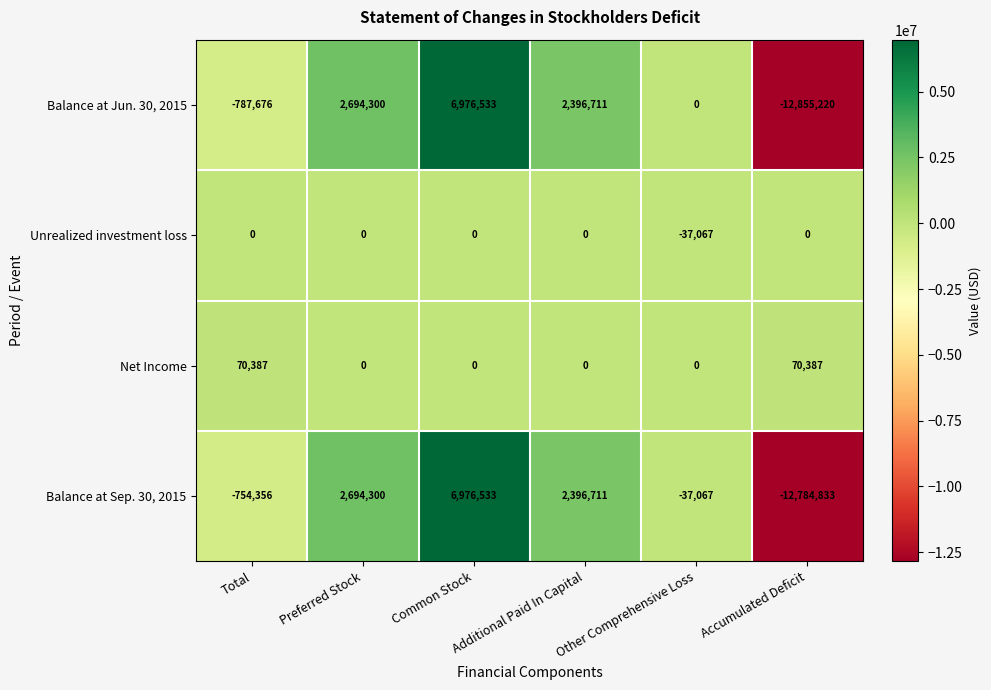

Rank the series at Accumulated Deficit from lowest to highest value.

Balance at Jun. 30, 2015, Balance at Sep. 30, 2015, Unrealized investment loss, Net Income